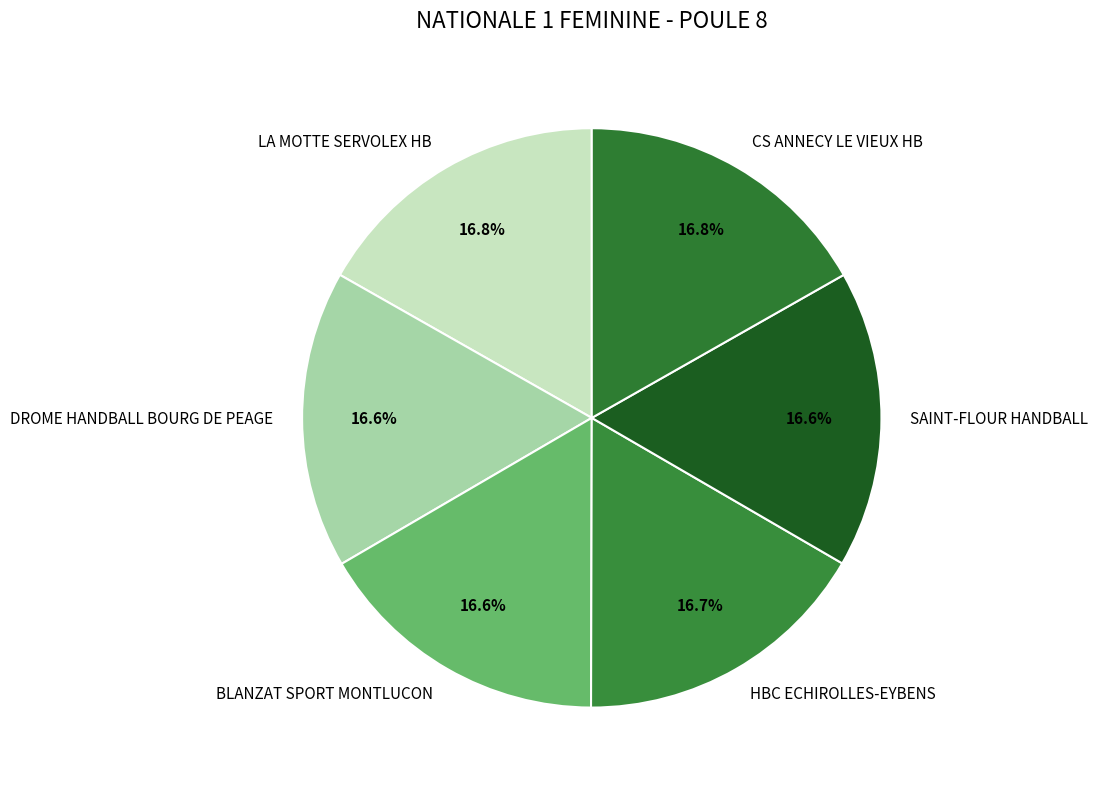

To the nearest percent, what is the combined percentage of DROME HANDBALL BOURG DE PEAGE and CS ANNECY LE VIEUX HB?

33%